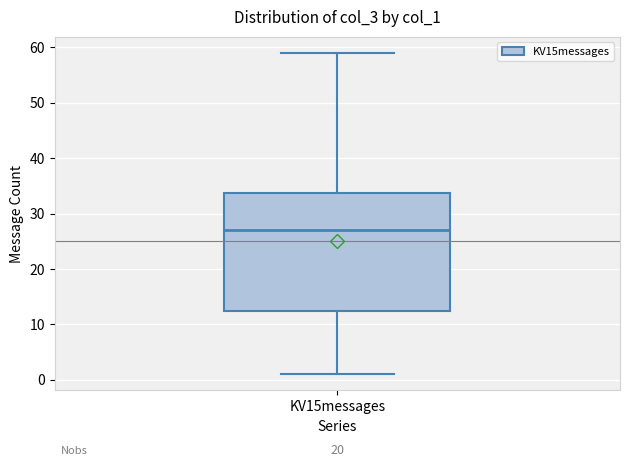

Read this box plot against the y-axis: the position of the median line, the range covered by the box, and the ends of both whiskers. The values are not printed on the chart, so give them approximately, as read against the axis.

median 27, box 13 to 34, whiskers 1 to 59